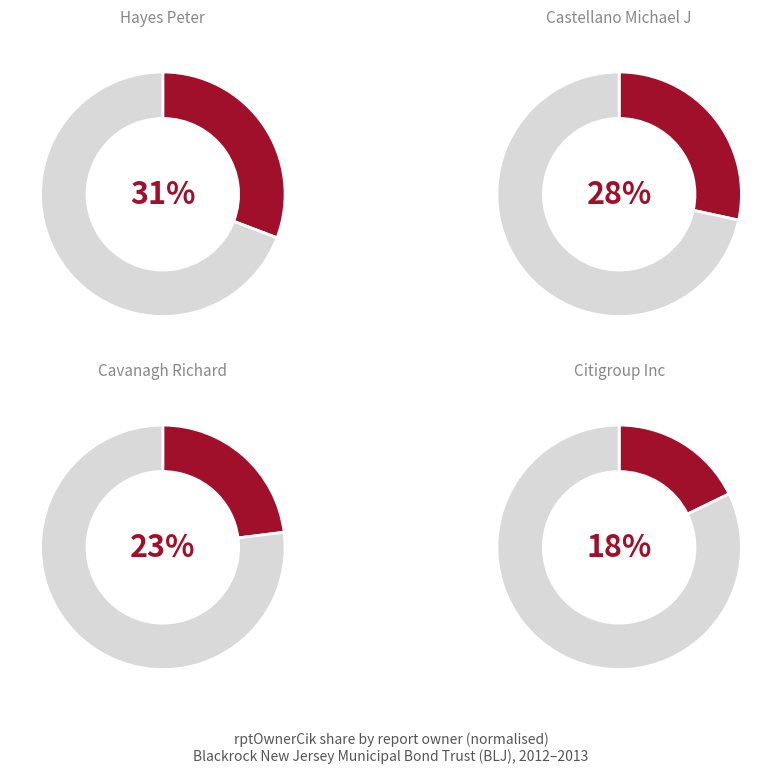

To the nearest percent, what is the combined percentage of Citigroup Inc and Cavanagh Richard?

41%